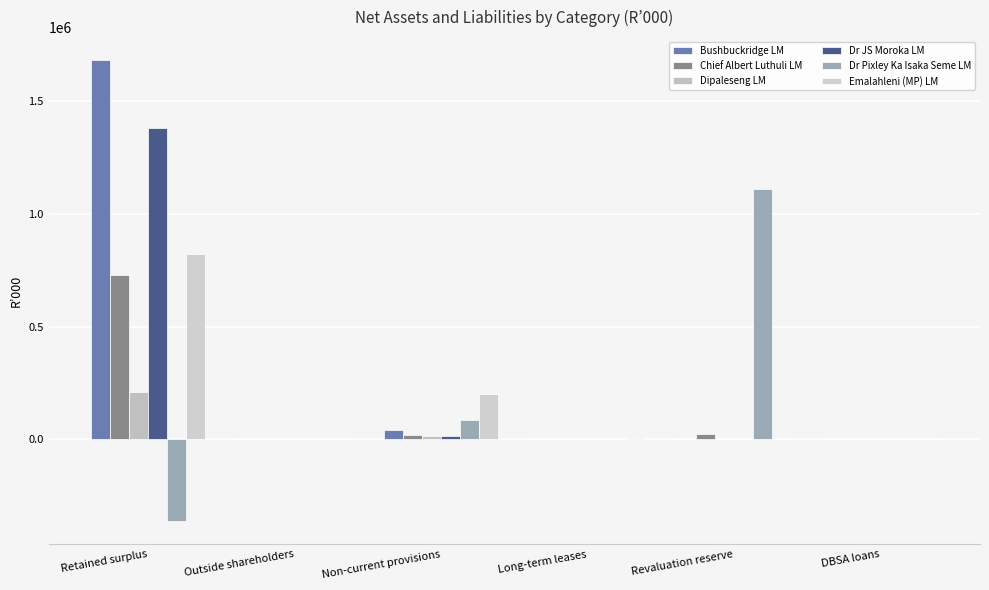

Are the bars grouped side by side (vs. stacked)?

Yes